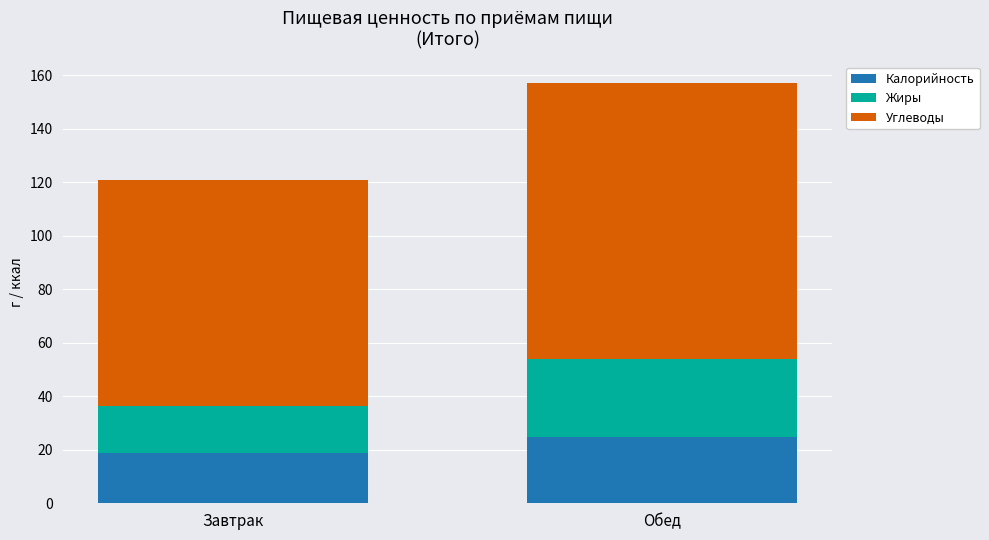

Reading right to left, list the values for the Калорийность series.

24.8	18.6